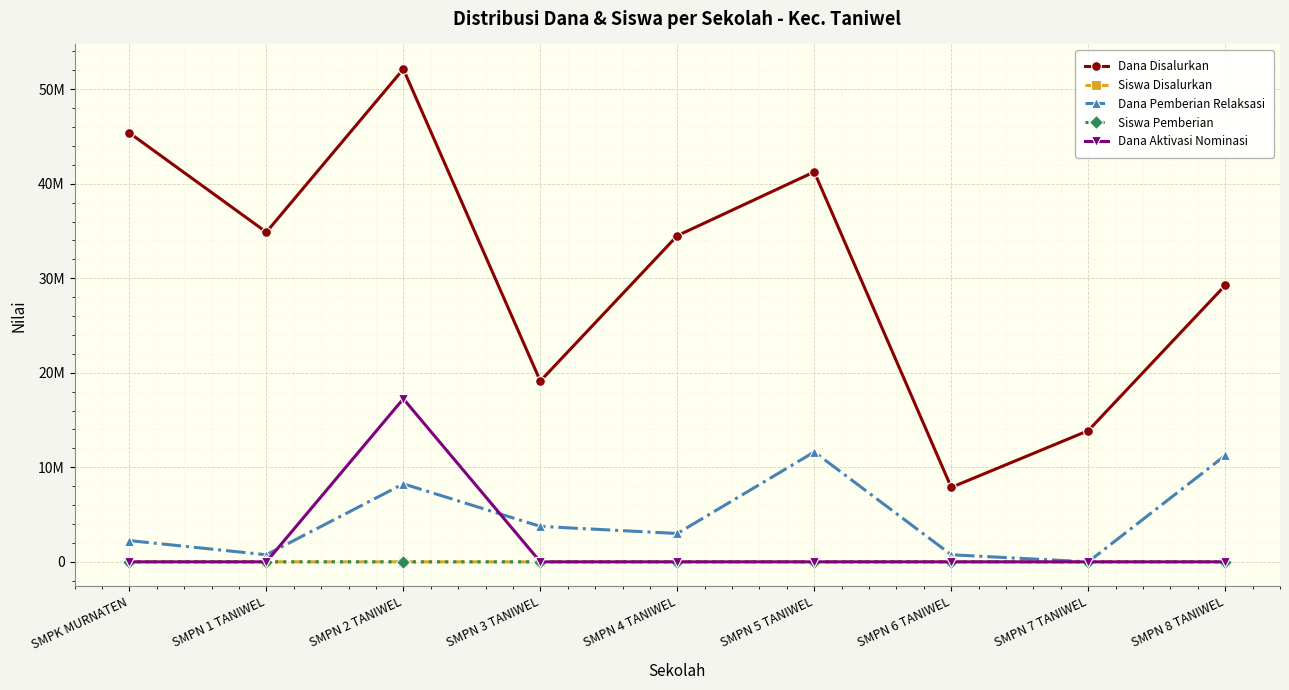

What are all the series names shown in the legend?

Dana Disalurkan, Siswa Disalurkan, Dana Pemberian Relaksasi, Siswa Pemberian, Dana Aktivasi Nominasi